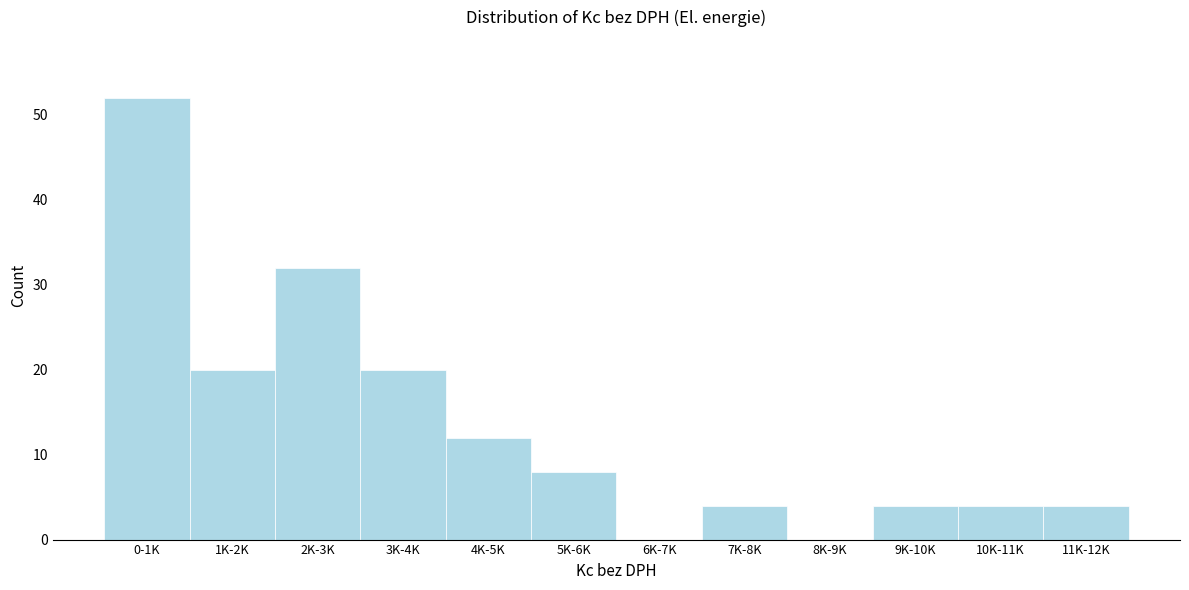

Reading right to left, list all the values displayed in this chart.

11K-12K=4	10K-11K=4	9K-10K=4	8K-9K=0	7K-8K=4	6K-7K=0	5K-6K=8	4K-5K=12	3K-4K=20	2K-3K=32	1K-2K=20	0-1K=52